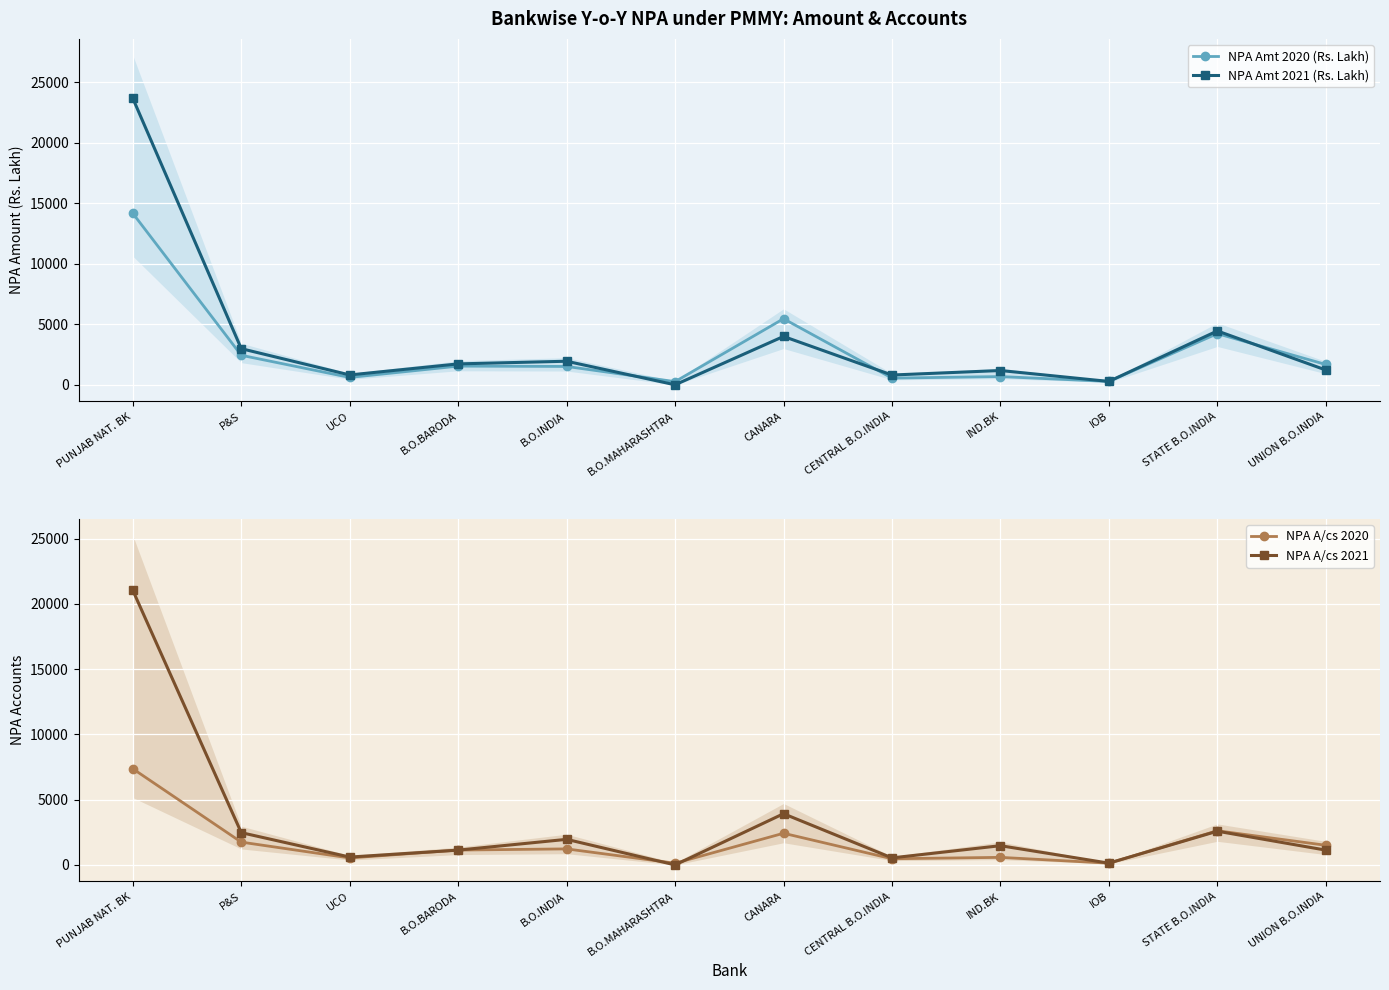

At which label is NPA Amt 2020 (Rs. Lakh) closest to 7213?

CANARA